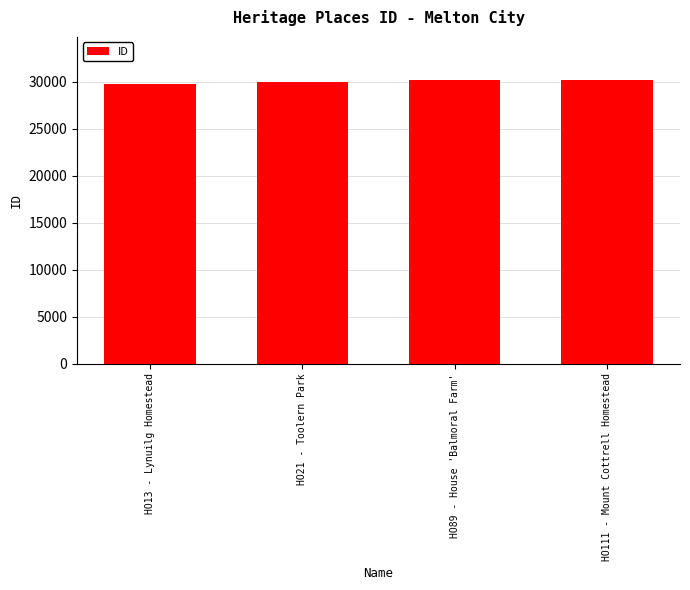

How many bars are there in total?

4